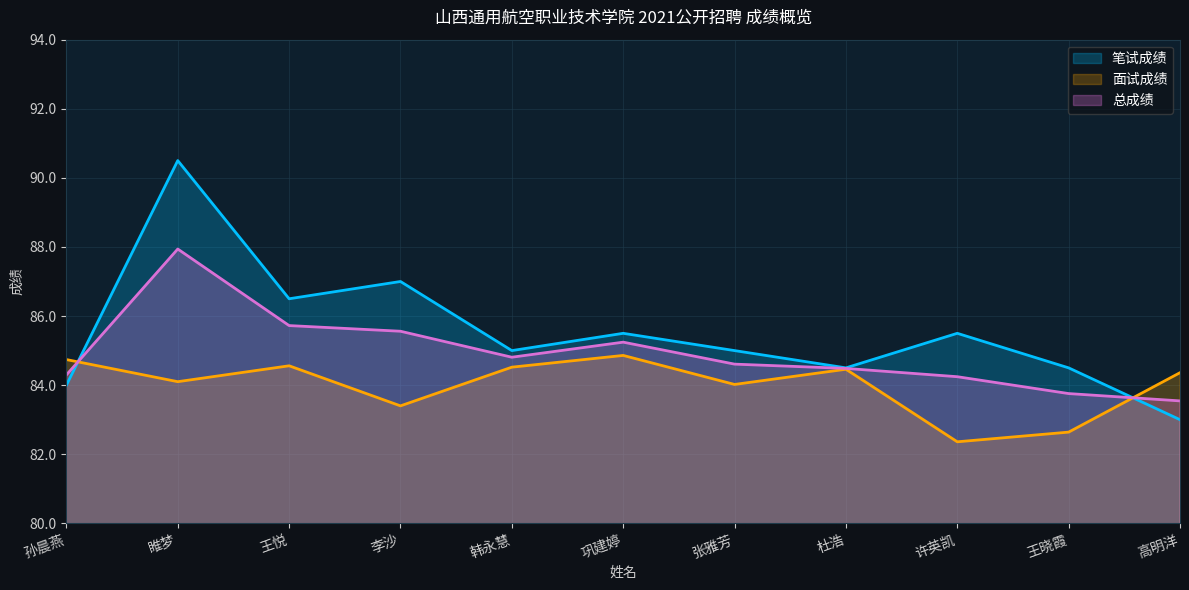

How many times do 面试成绩 and 总成绩 cross each other?

2